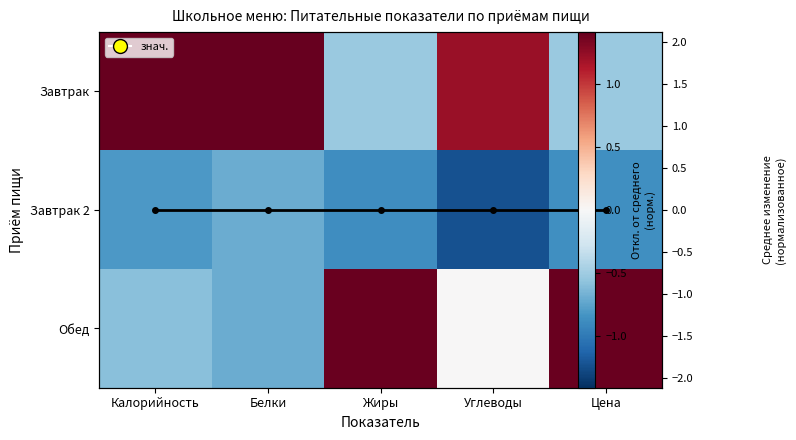

The Среднее (норм.) series shows 0.0 at Цена. True or false?

True